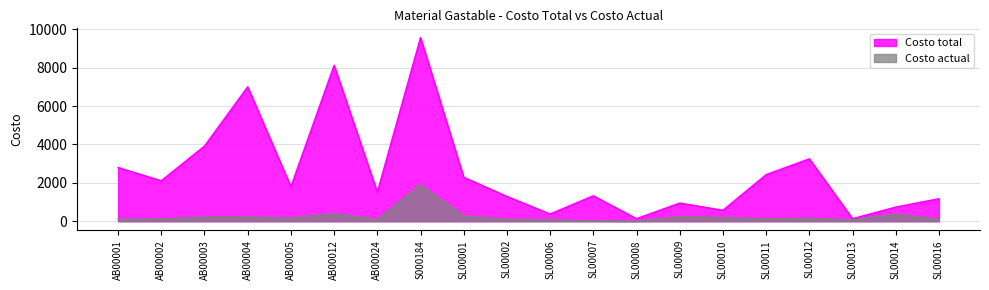

Is it true that Costo actual equals 156.5 at SL00016?

False